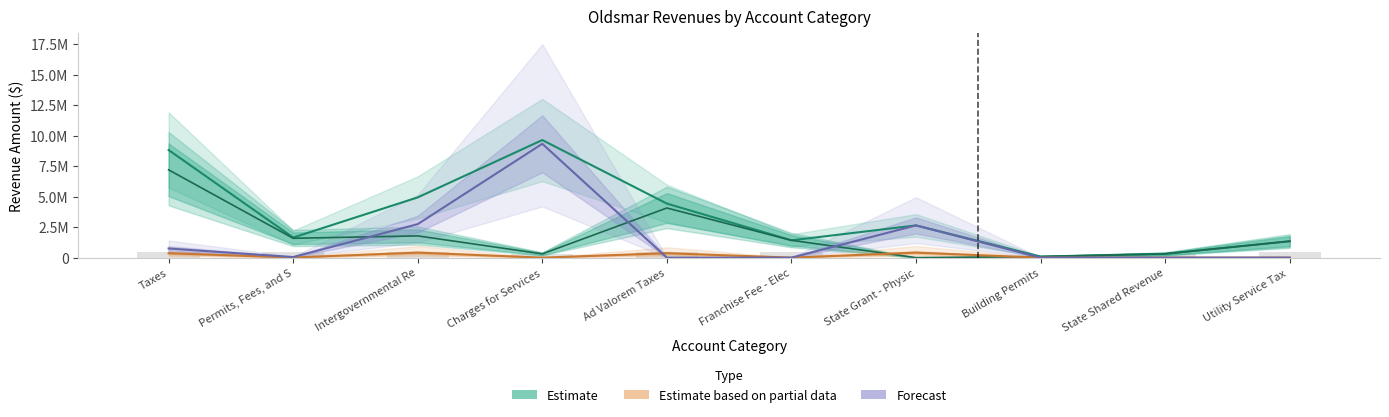

What position from the left is Franchise Fee - Elec?

6